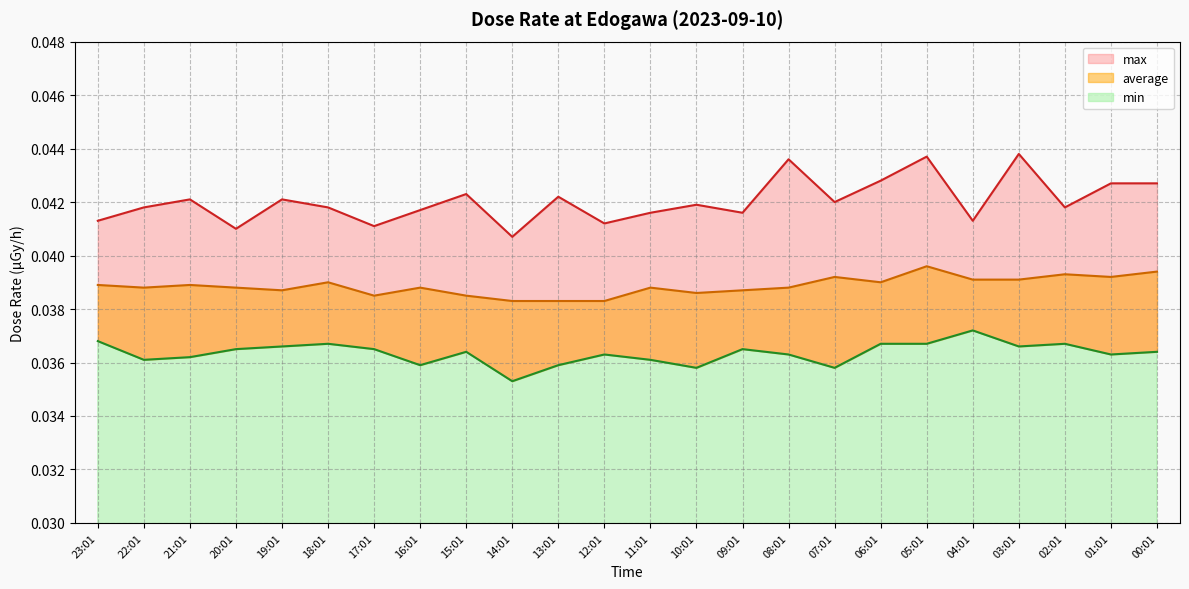

Which label corresponds to the largest value in the chart?

03:01